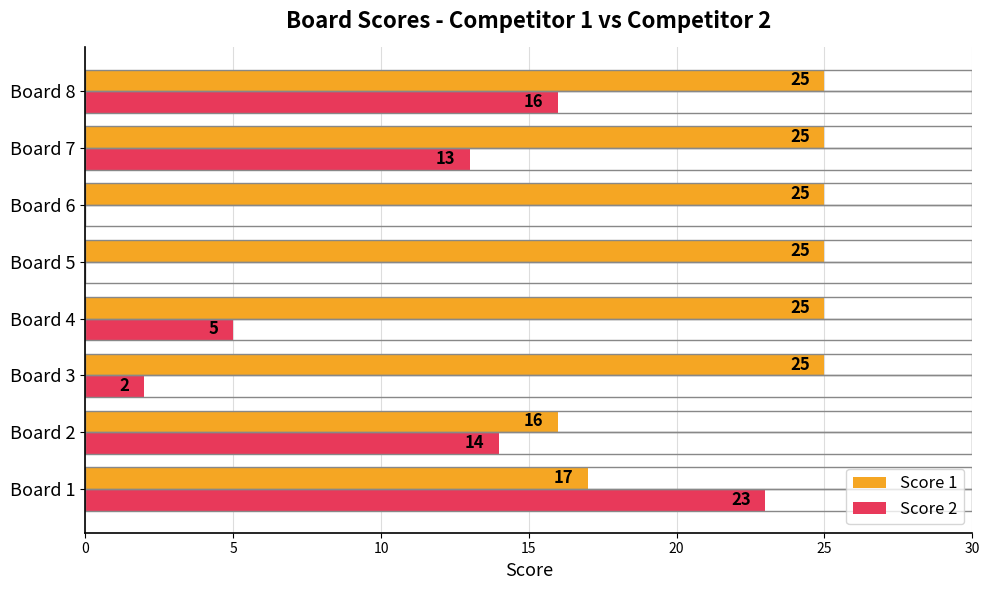

True or false: Score 1 has a value of 26 at Board 2.

False